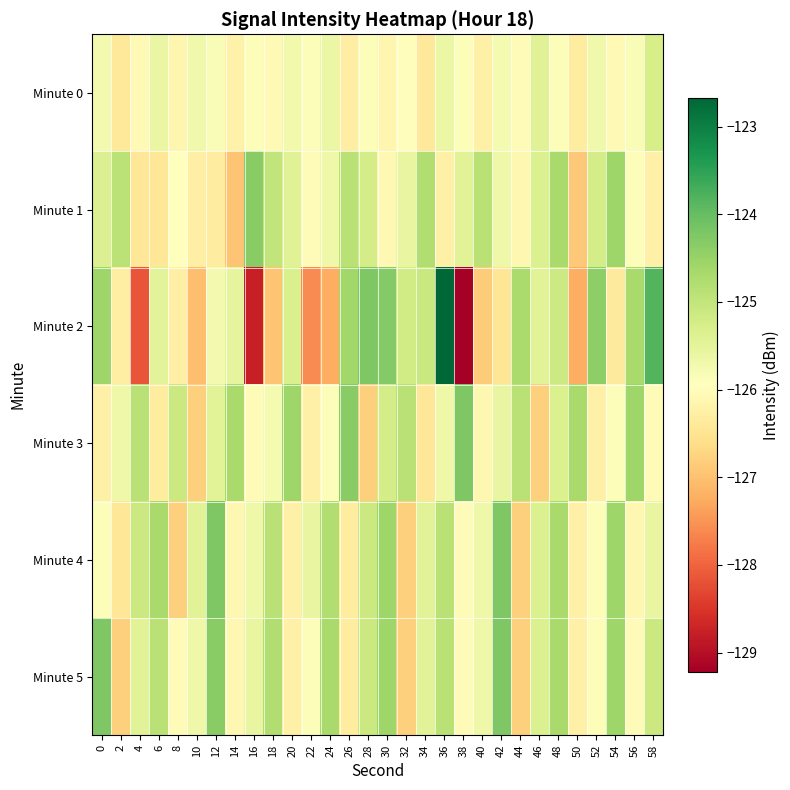

How many distinct data groups are displayed?

6